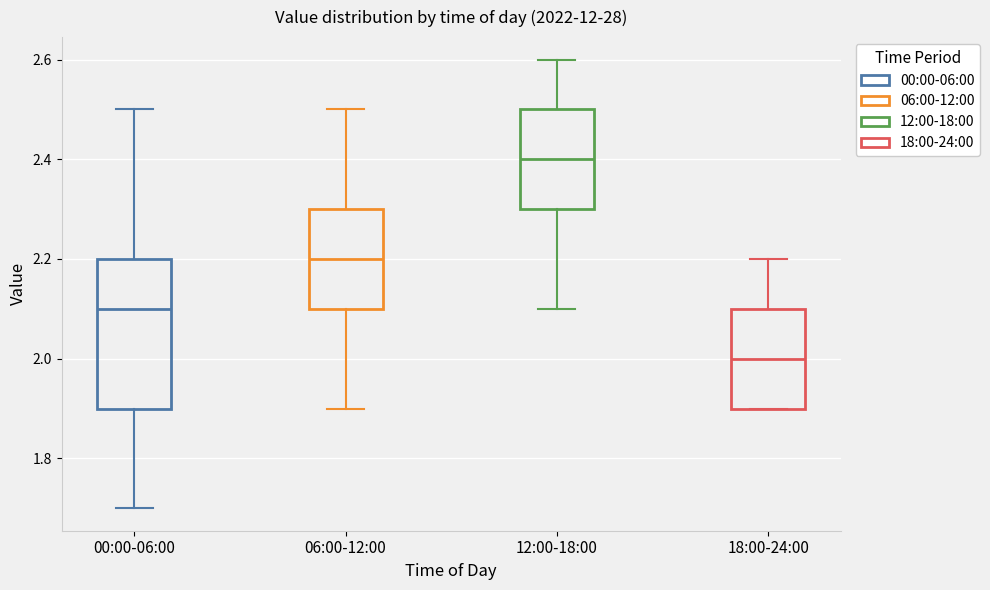

Reading left to right, transcribe this box plot: for each box, give where its median line is, the range the box spans, and where its two whiskers end, as read against the y-axis. The values are not printed on the chart, so give them approximately, as read against the axis.

00:00-06:00: median 2.1, box 1.9 to 2.2, whiskers 1.7 to 2.5
06:00-12:00: median 2.2, box 2.1 to 2.3, whiskers 1.9 to 2.5
12:00-18:00: median 2.4, box 2.3 to 2.5, whiskers 2.1 to 2.6
18:00-24:00: median 2.0, box 1.9 to 2.1, whiskers 1.9 to 2.2